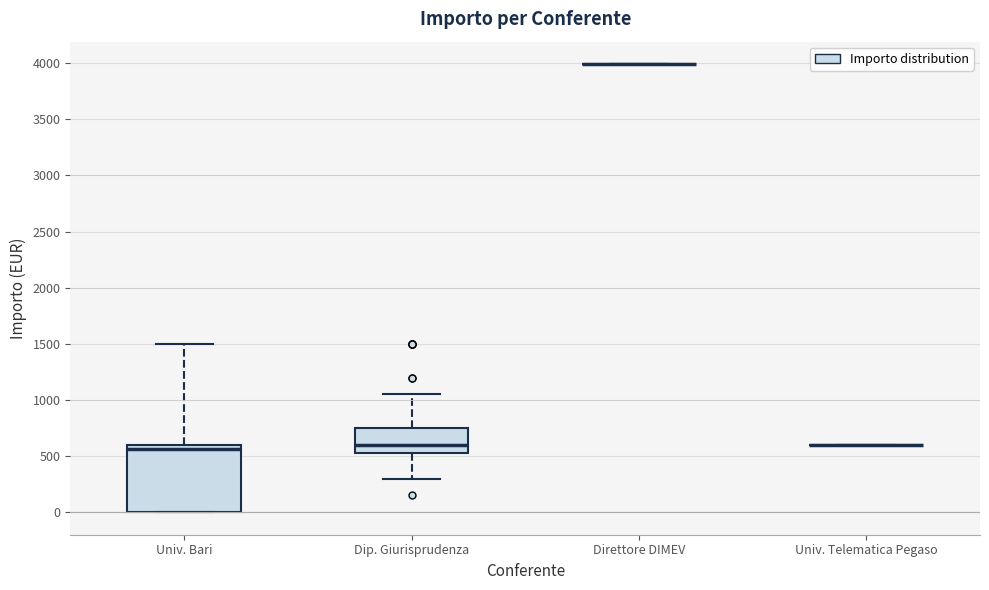

Which box is the tallest, from its lower edge to its upper edge?

Univ. Bari